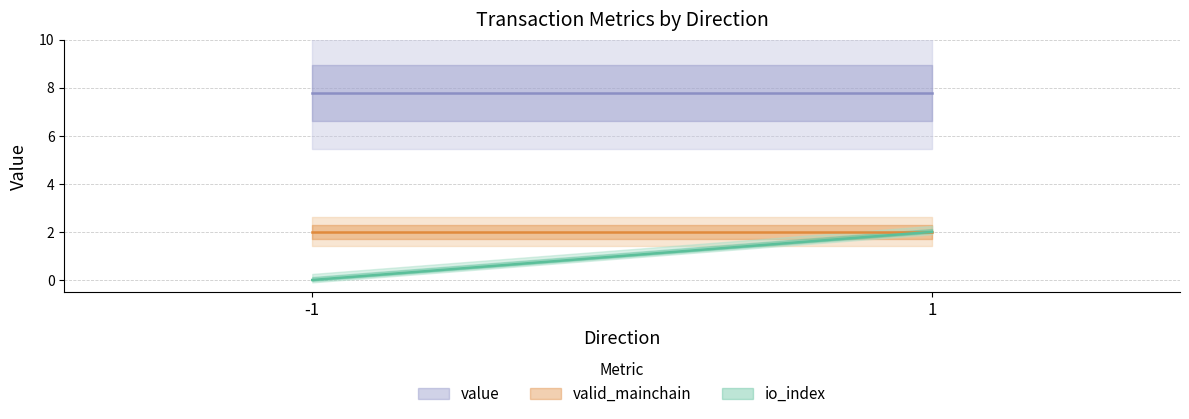

True or false: io_index has more than 1 points higher than both neighbors.

False